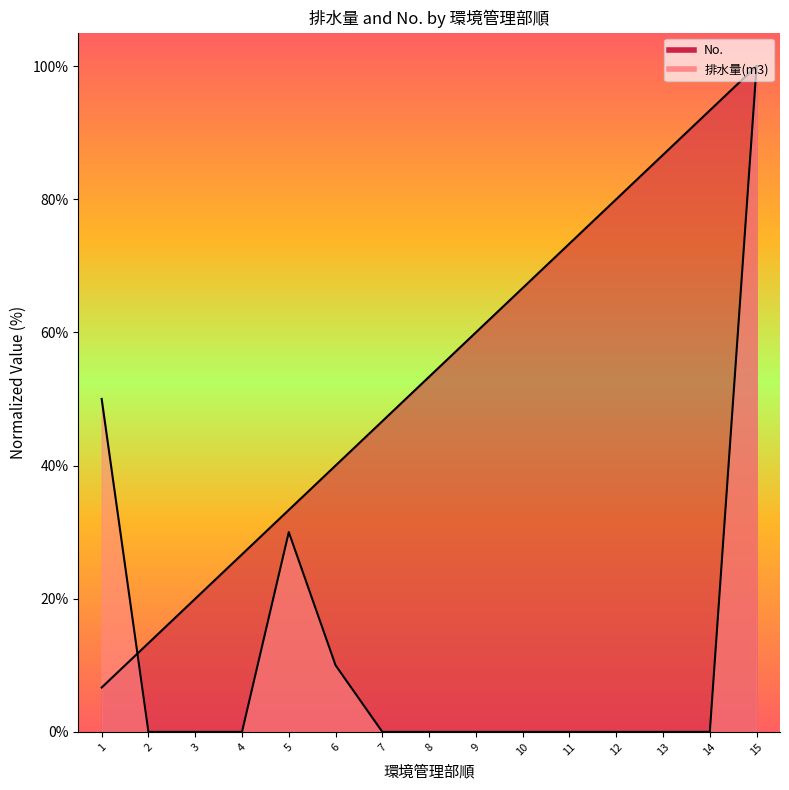

How many 排水量(m3) values are between 0 and 10?

12